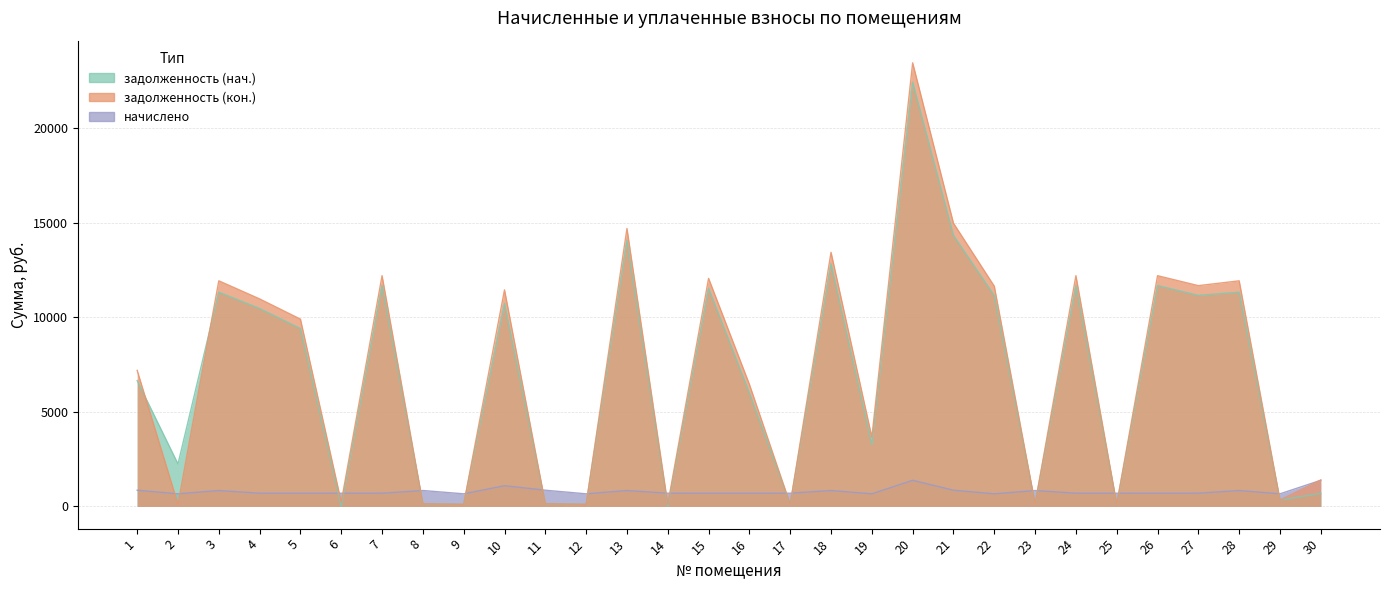

True or false: начислено has more than 1 points higher than both neighbors.

True